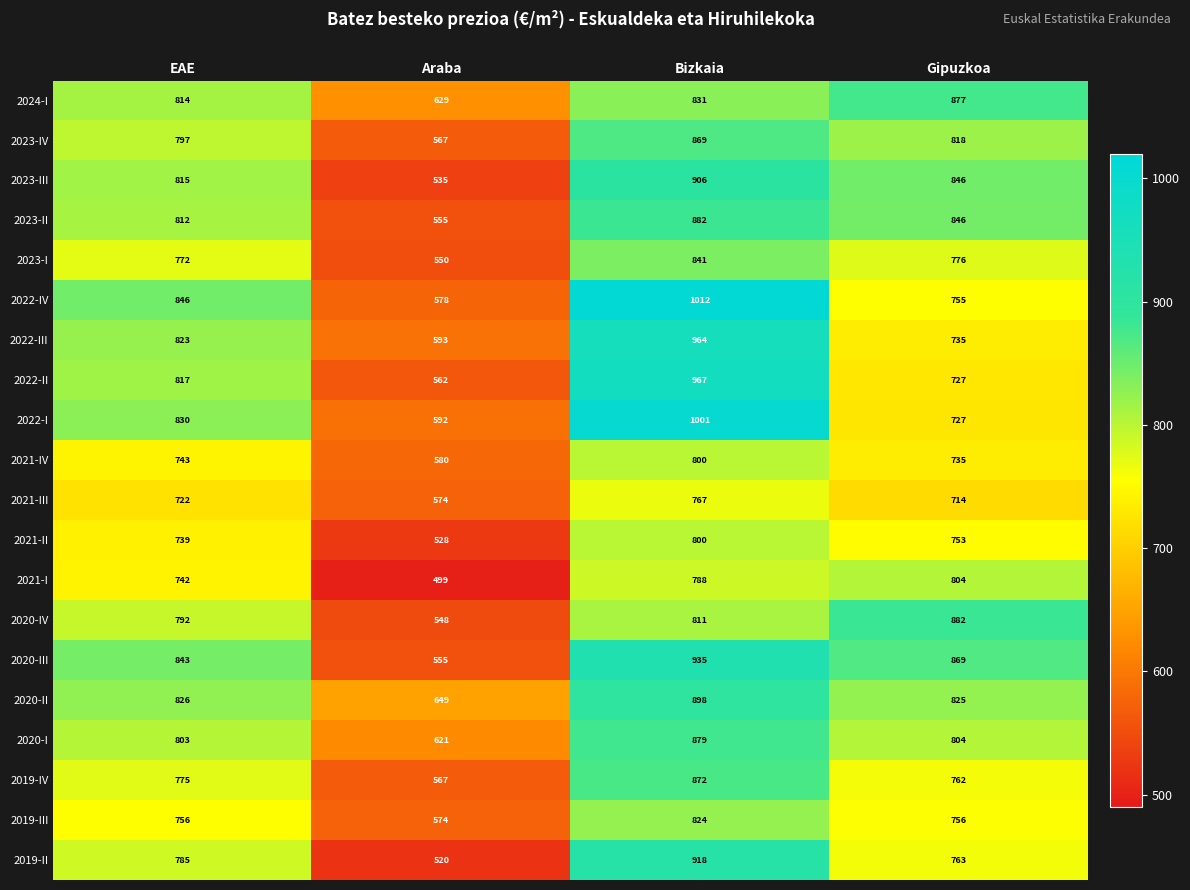

What is the smallest value displayed?

499